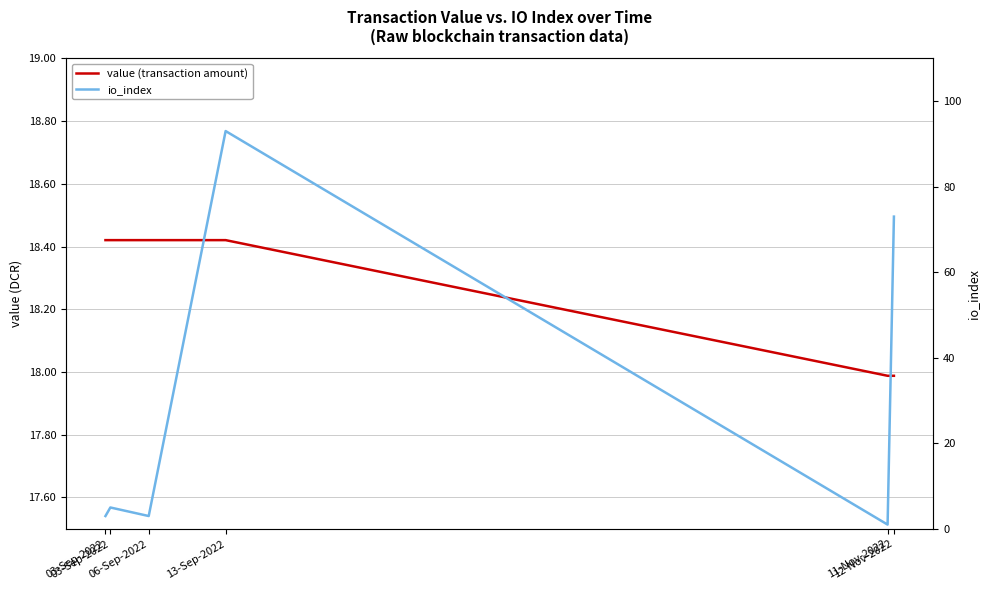

Rank the series at 03-Sep-2022 from highest to lowest value.

value (transaction amount), io_index